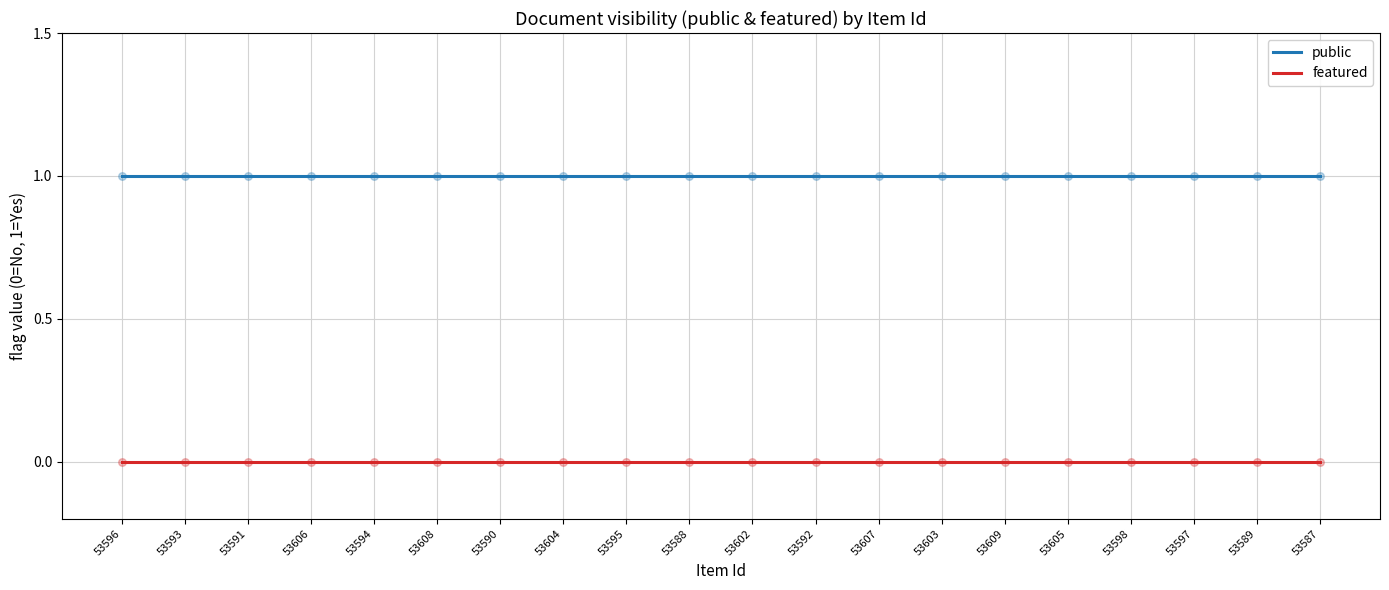

Is the value of public at 53602 greater than the value of featured at 53605?

Yes